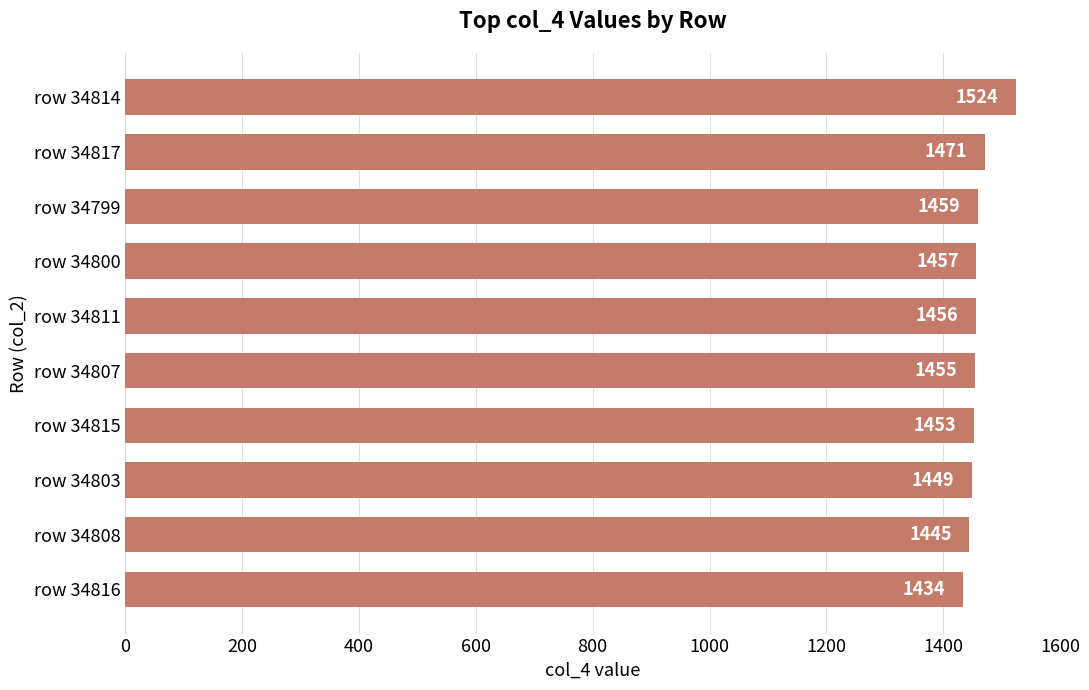

How many data points are less than 1456?

5